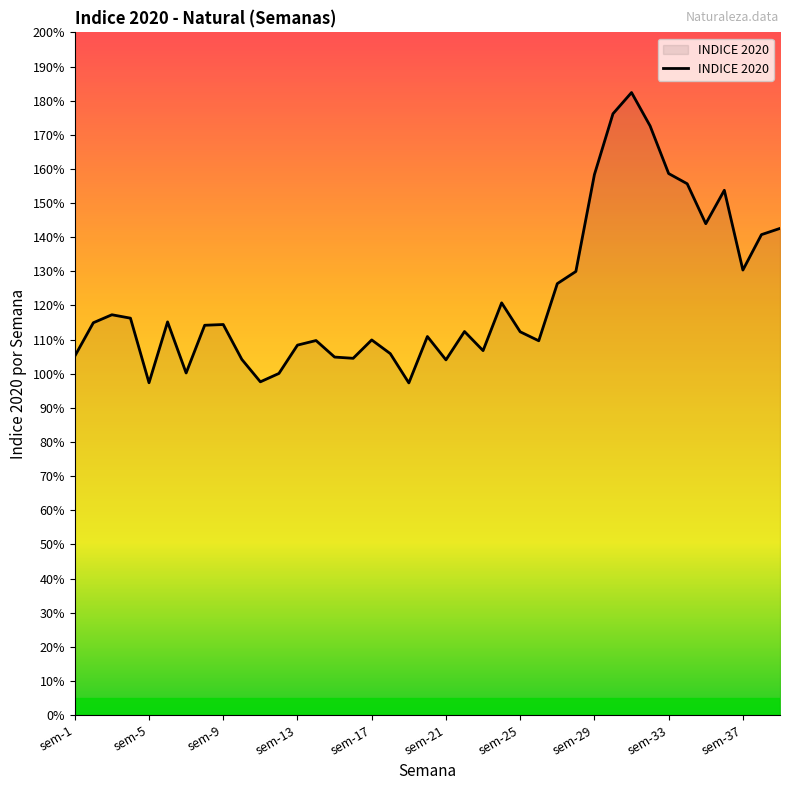

Reading left to right, list all the values displayed in this chart.

1.1	1.1	1.2	1.2	1.0	1.2	1.0	1.1	1.1	1.0	1.0	1.0	1.1	1.1	1.0	1.0	1.1	1.1	1.0	1.1	1.0	1.1	1.1	1.2	1.1	1.1	1.3	1.3	1.6	1.8	1.8	1.7	1.6	1.6	1.4	1.5	1.3	1.4	1.4